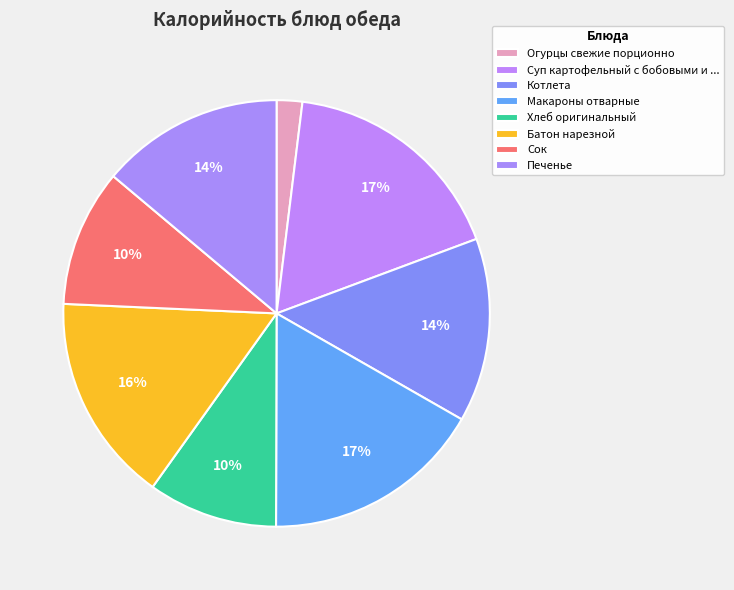

How many slices are in this pie chart?

8